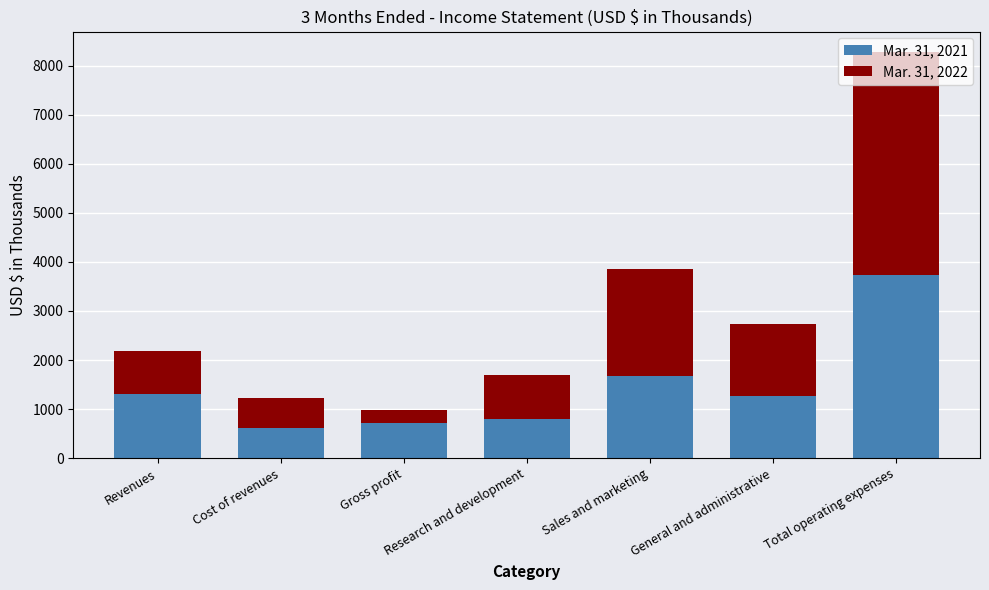

What is the difference between the second highest and minimum values in the Mar. 31, 2021 series?

1062